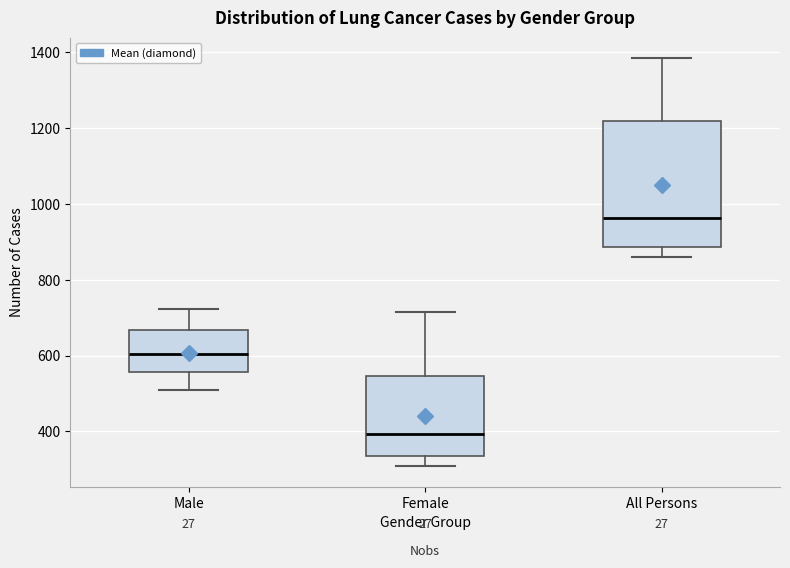

Which box's median line is the lowest?

Female